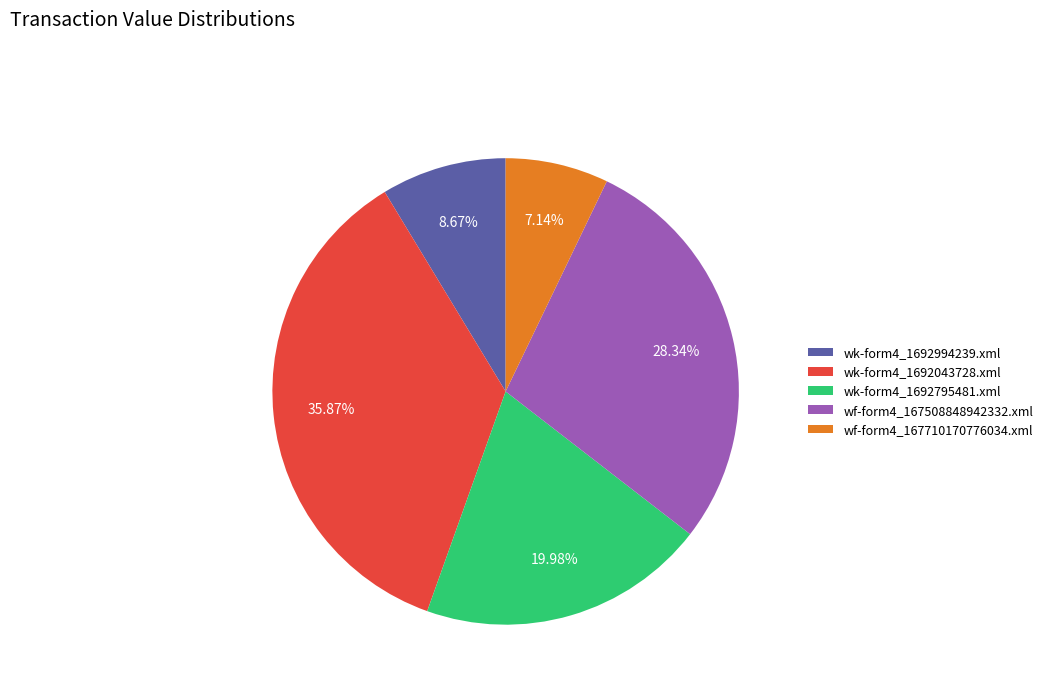

Does any single category account for the majority?

No